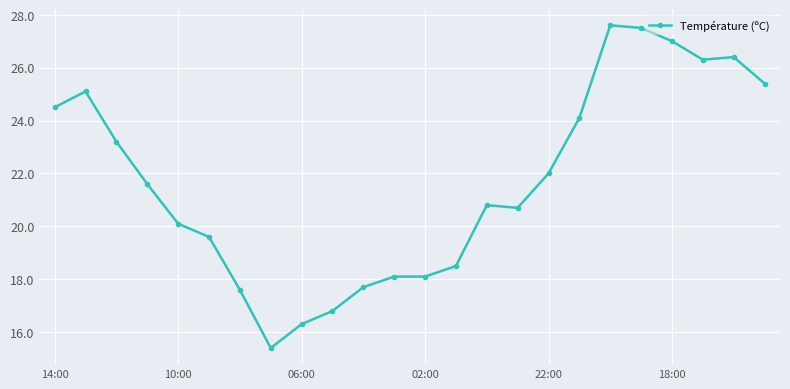

What is the value of the 3rd point from the left?

23.2